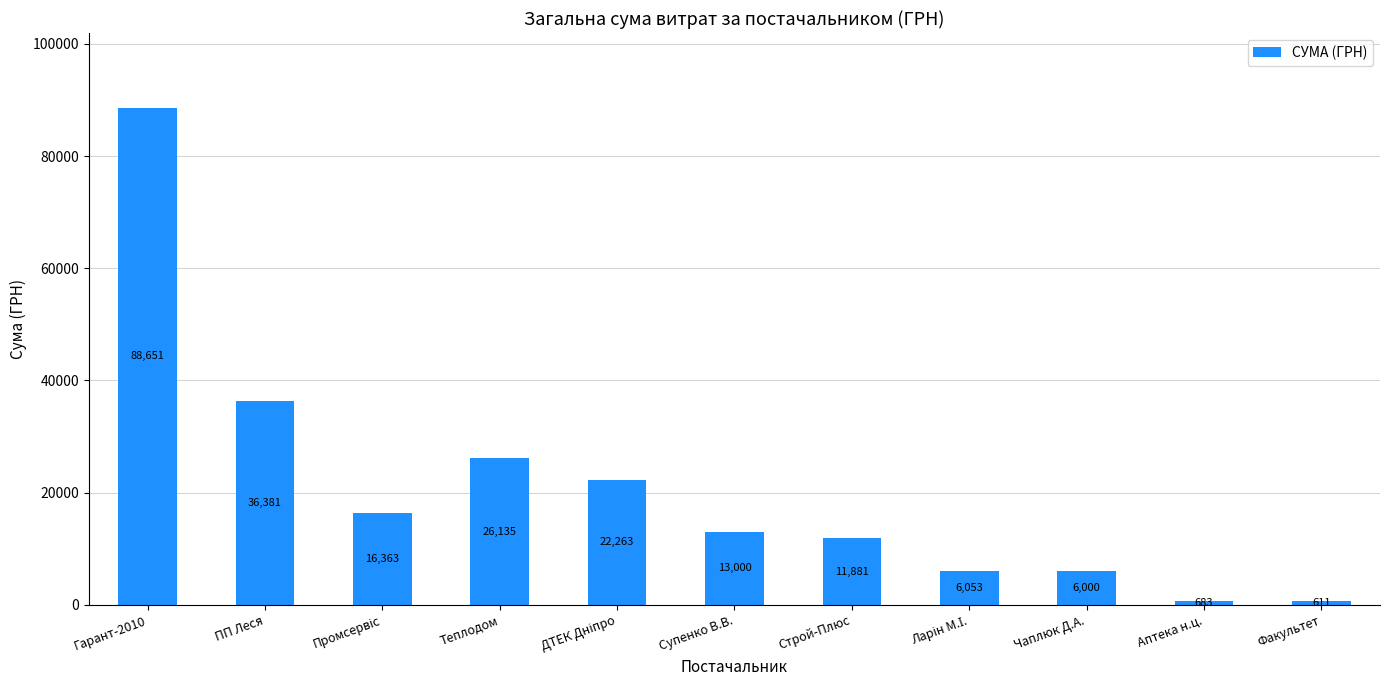

Count the number of categories in the chart.

11